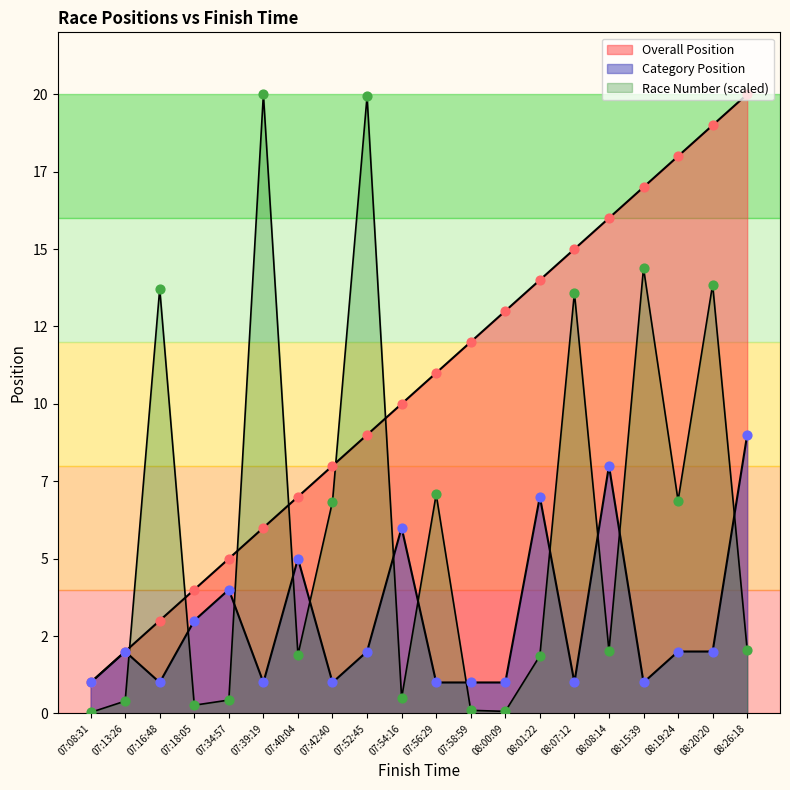

Is the value of Race Number at 07:42:40 greater than the value of Category Position at 07:08:31?

Yes